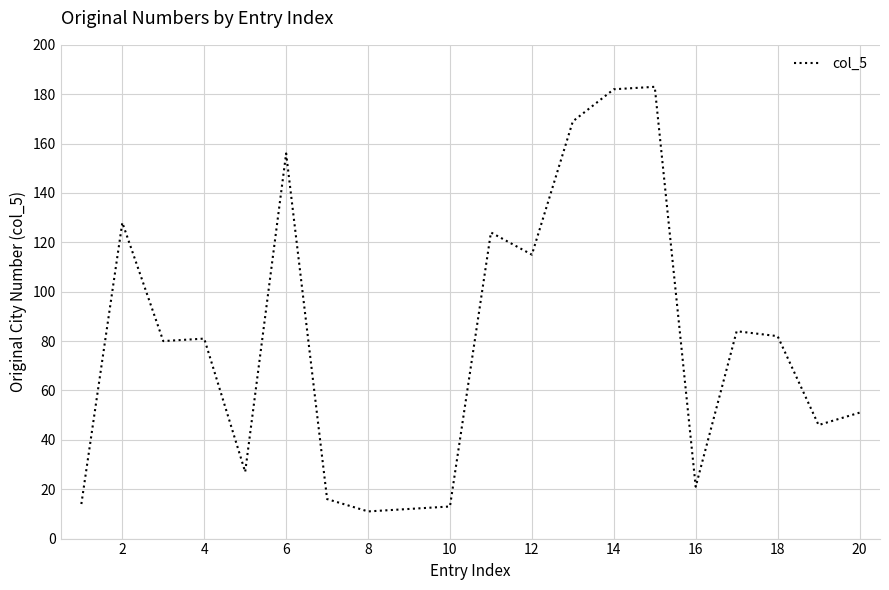

What is the smallest value displayed?

11